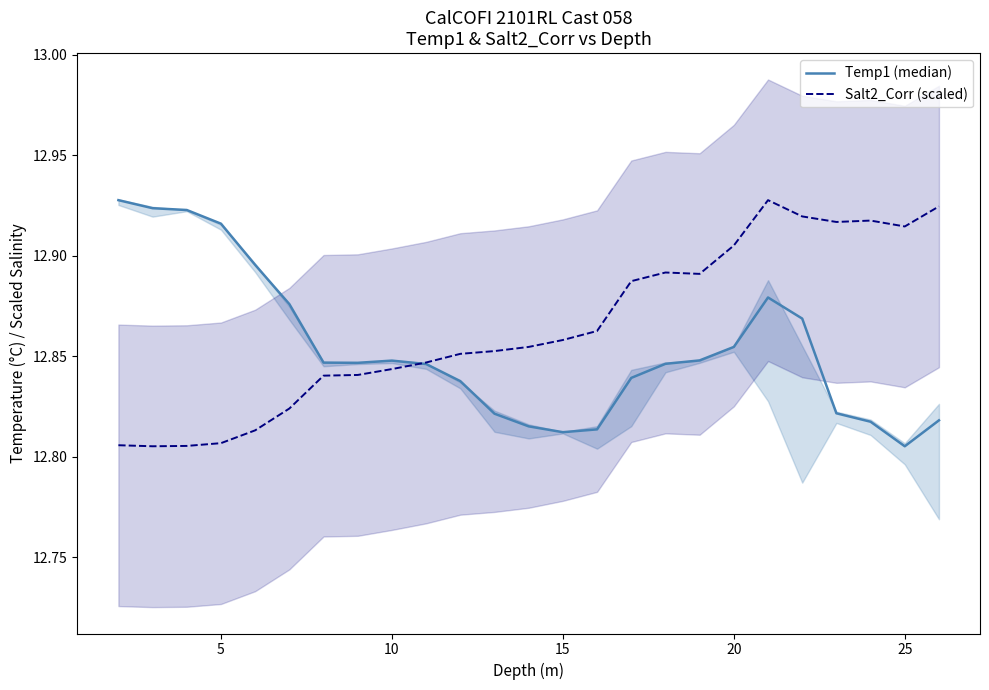

At which label is Temp1 (median) closest to 12?

25